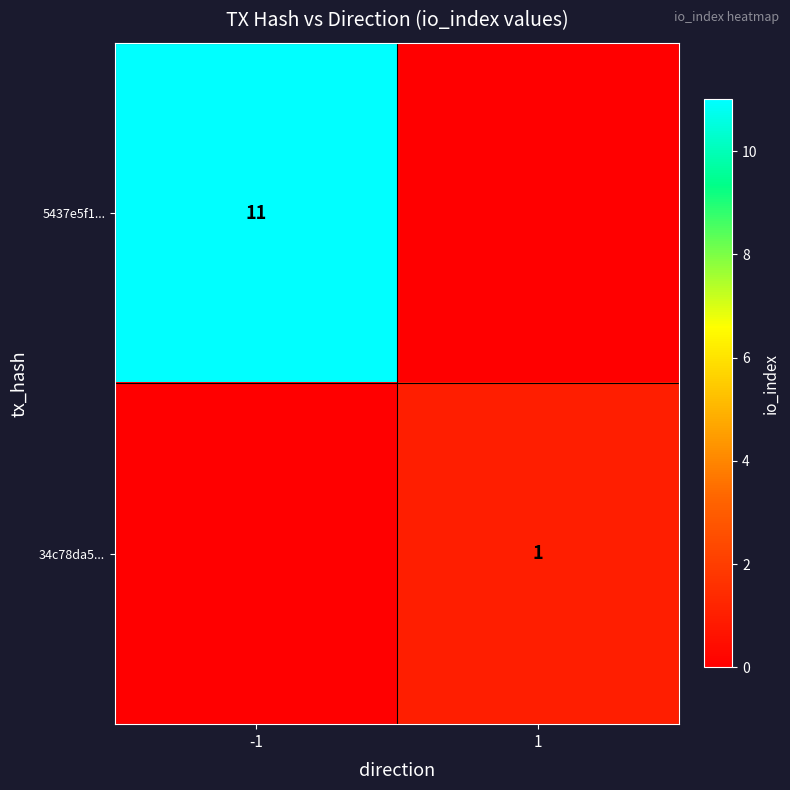

Is it true that 34c78da5... equals 1 at 1?

True